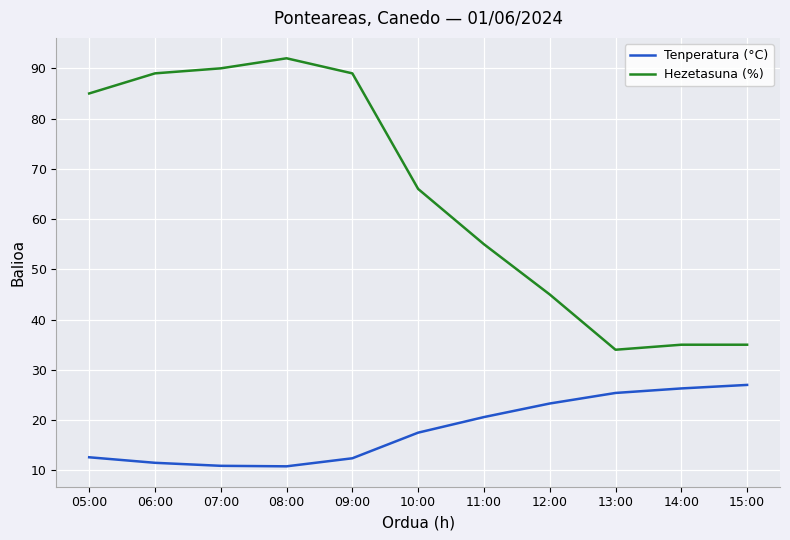

True or false: Tenperatura (°C) and Hezetasuna (%) intersect in this chart.

False